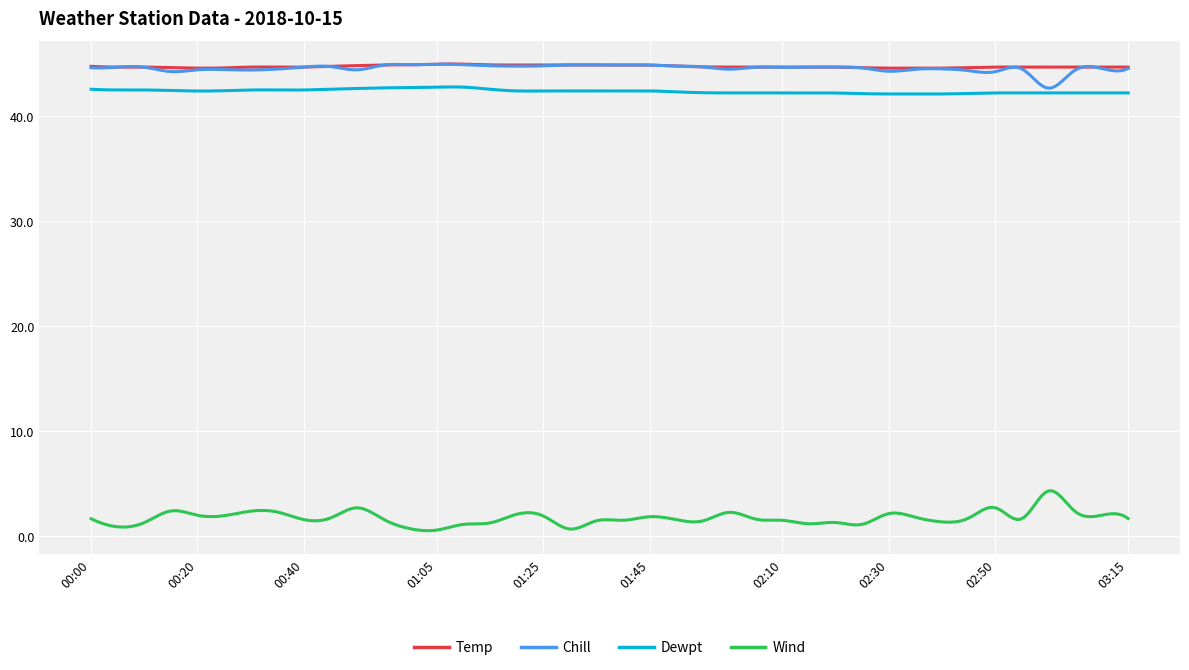

True or false: Dewpt and Wind cross at least once.

False